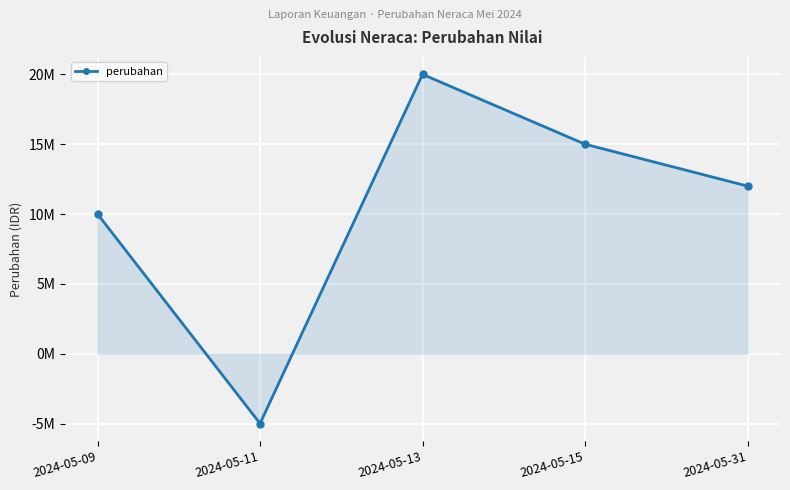

At which category does the data reach its first local valley?

2024-05-11